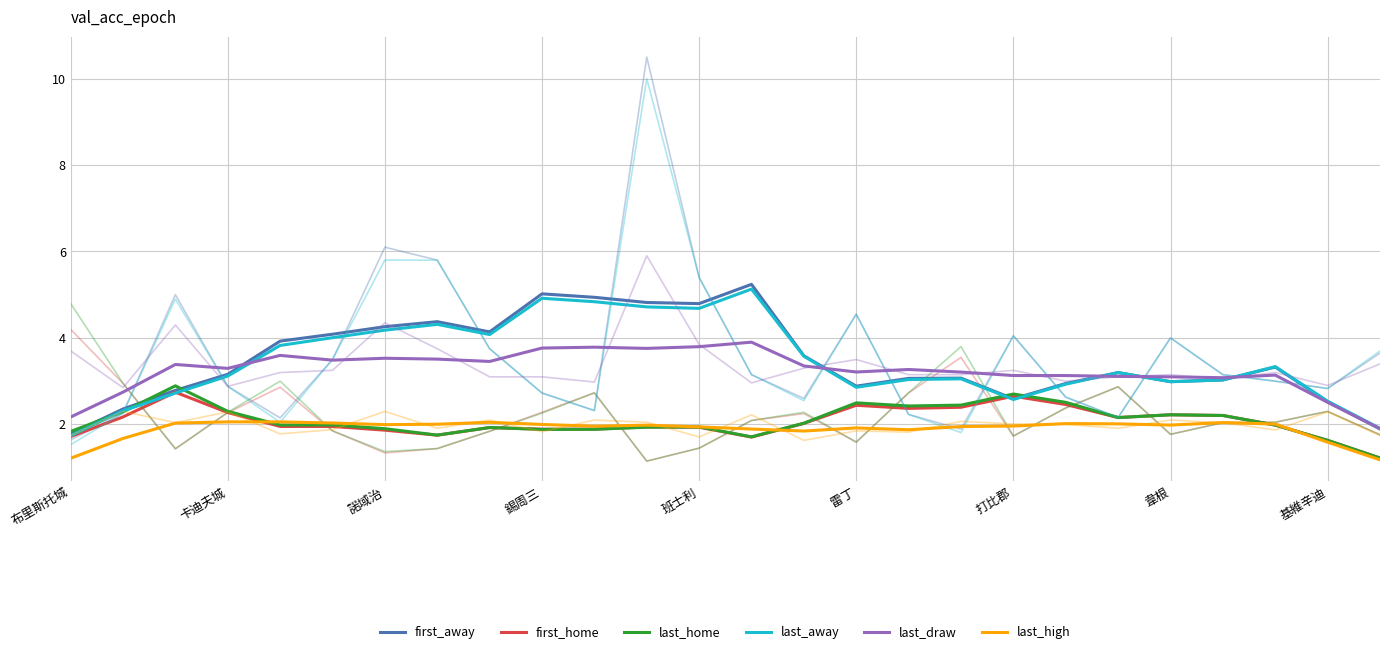

What is the difference between the highest and lowest values at 19?

1.1